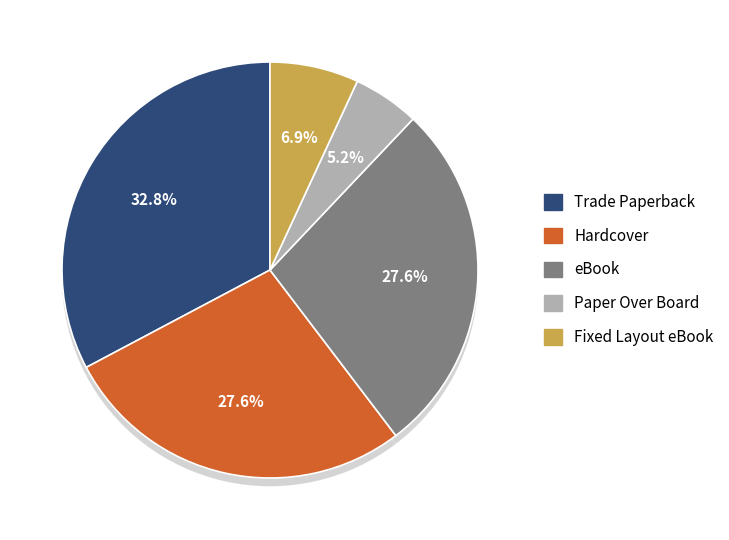

Does any single category account for the majority?

No